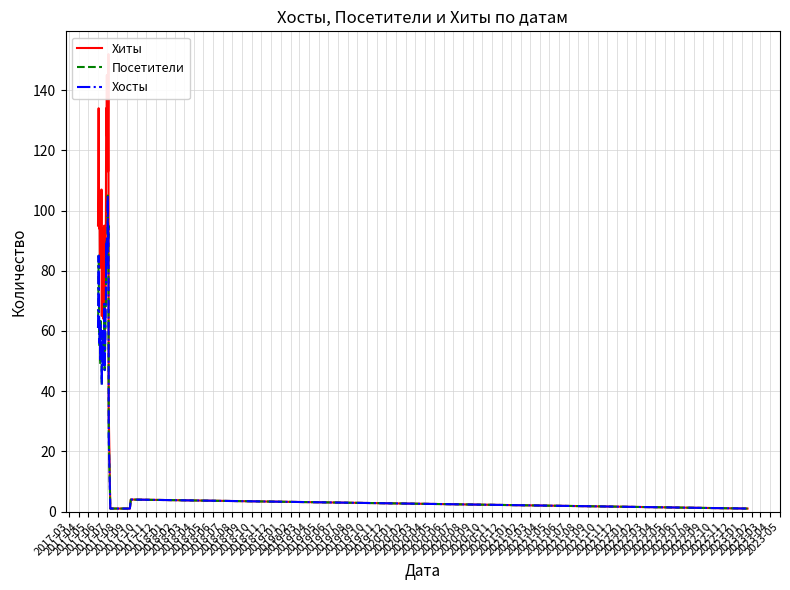

Reading left to right, list all the values displayed in this chart.

Хиты: 95	108	134	98	94	99	81	91	102	92	87	107	65	86	72	88	94	64	76	84	95	59	79	69	78	99	134	125	145	125	145	145	113	152	33	1	1	1	4	1
Посетители: 61	68	85	70	55	56	63	49	64	58	60	60	42	56	59	60	56	49	53	59	69	47	52	57	66	69	88	82	90	87	86	105	91	95	25	1	1	1	4	1
Хосты: 61	70	85	69	56	57	63	50	62	58	60	60	42	56	59	60	56	48	53	61	69	47	52	57	66	70	89	82	91	88	87	105	92	94	25	1	1	1	4	1